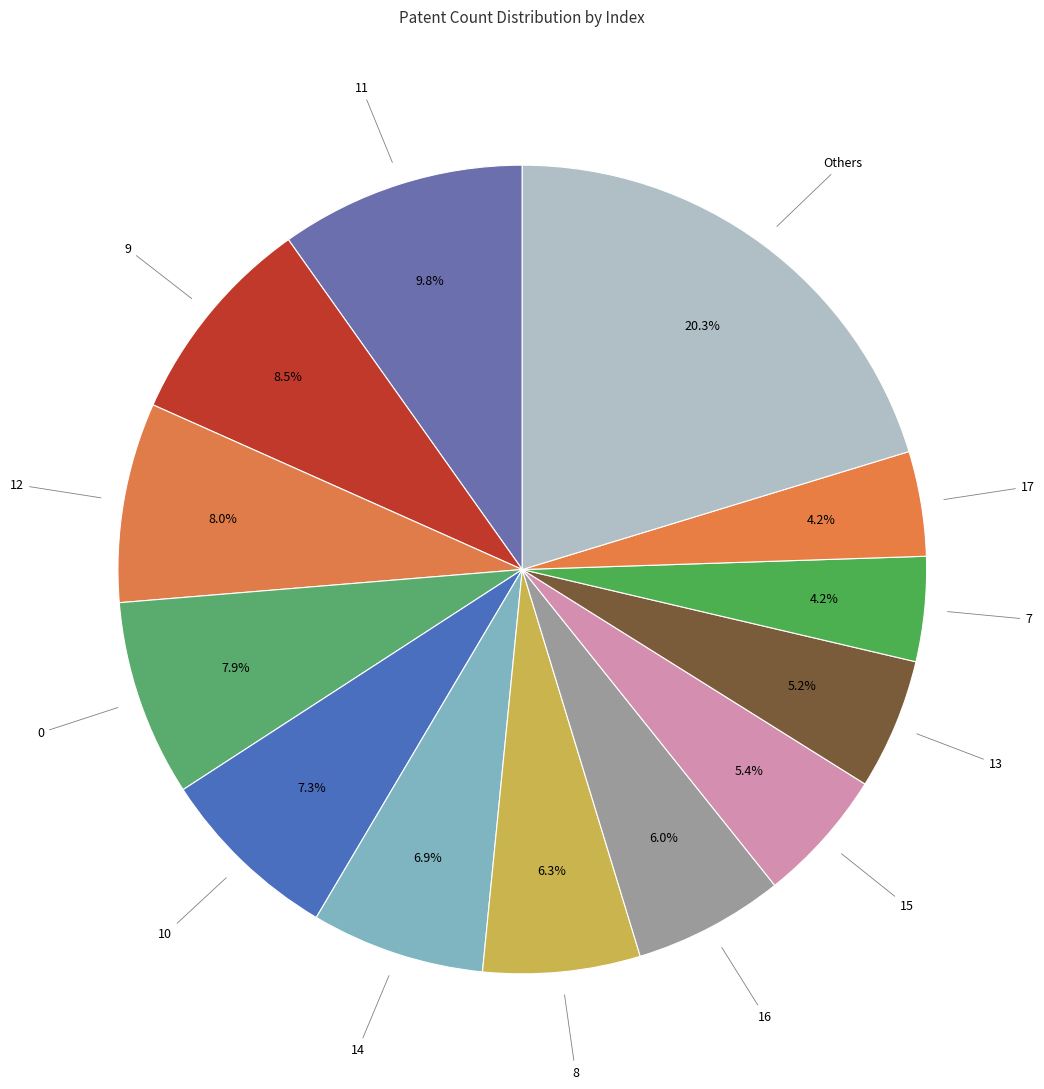

Does any single category account for the majority?

No